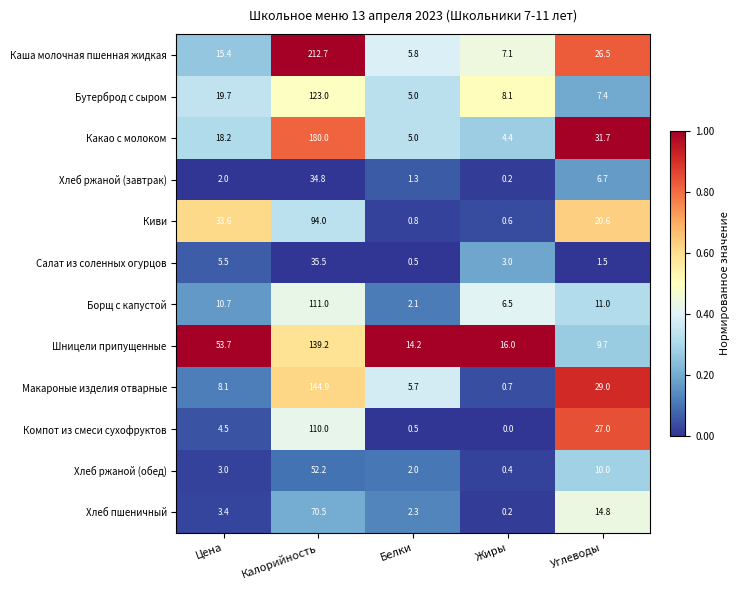

What is the total value across all series at Цена?

177.8